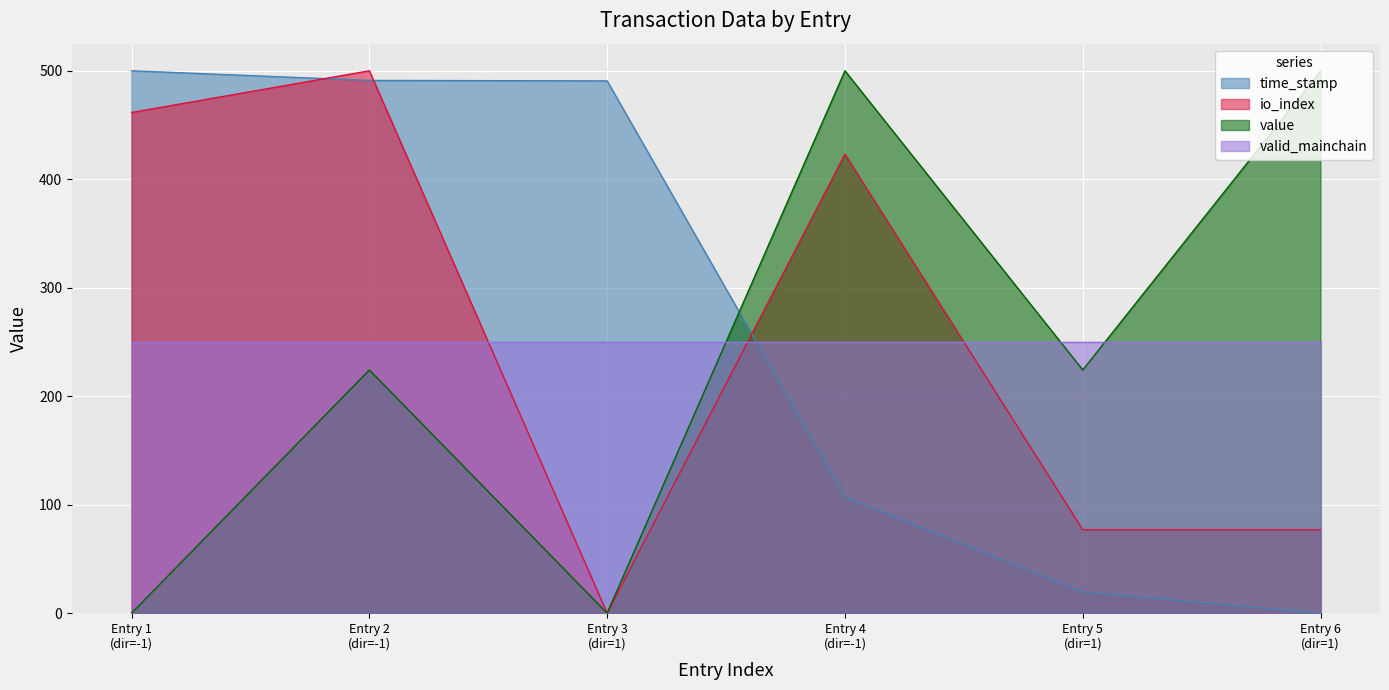

In value, how many points are higher than both neighbors (excluding endpoints)?

2